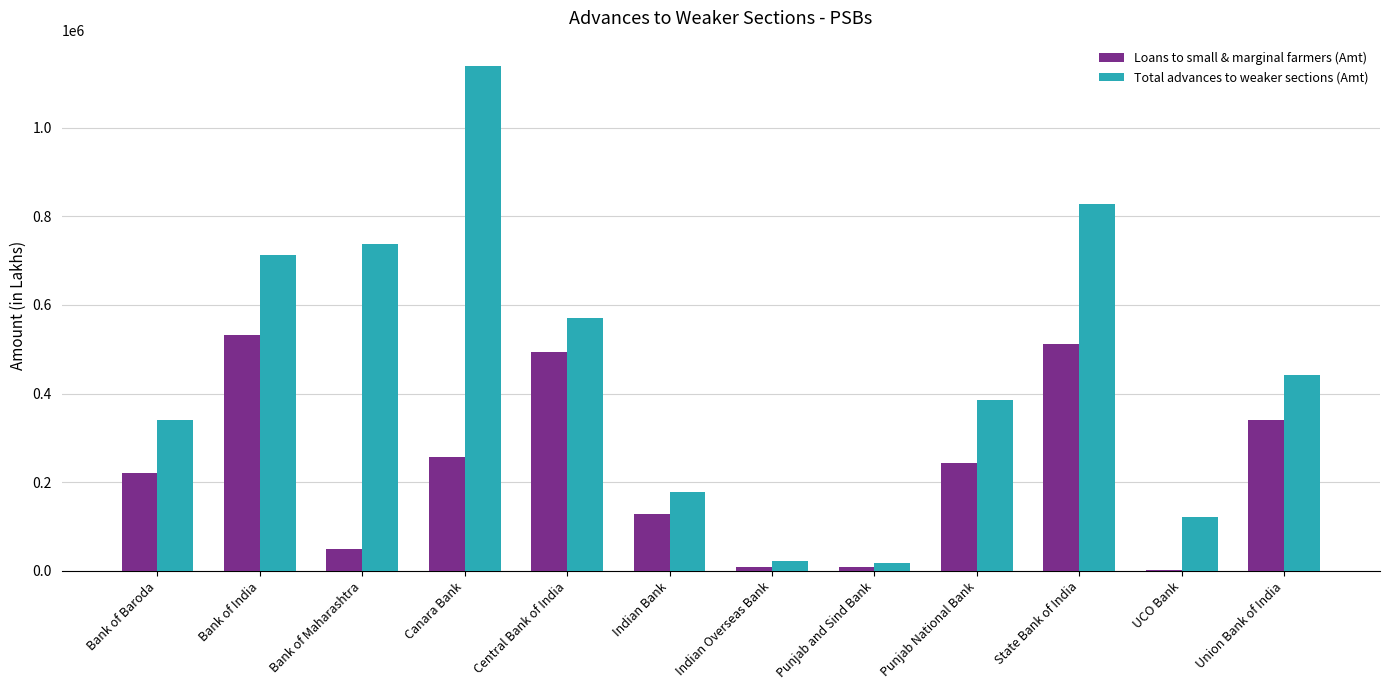

Which series has the widest spread of values?

Total advances to weaker sections (Amt)